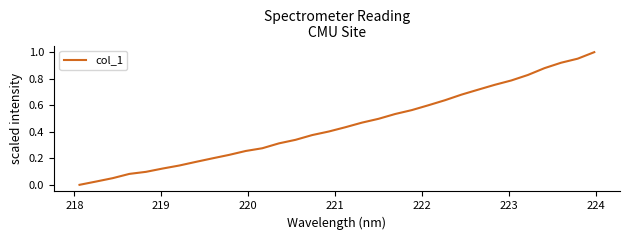

What is the average value?

0.4